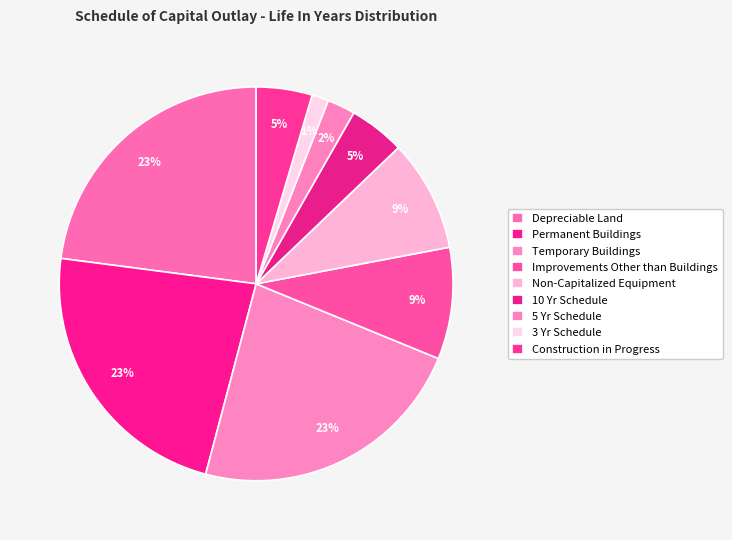

What portion of the pie excludes 3 Yr Schedule?

98.6%